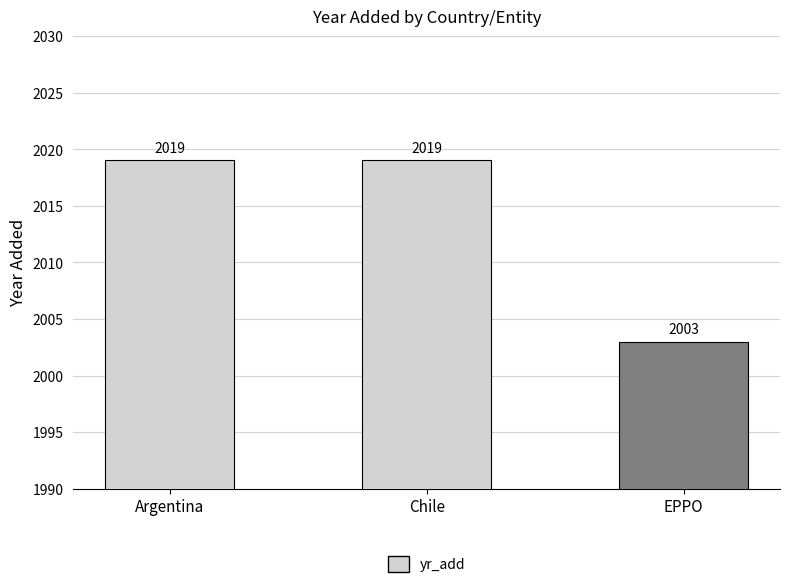

What is the greatest value displayed?

2019